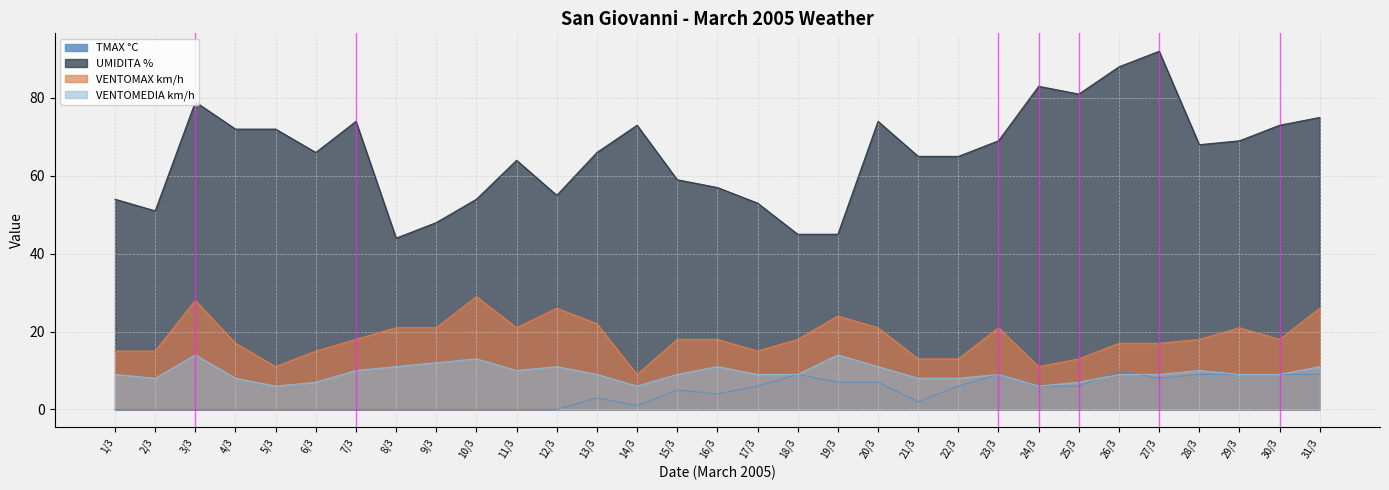

What is the difference between the UMIDITA % values at 15/3 and 30/3?

14